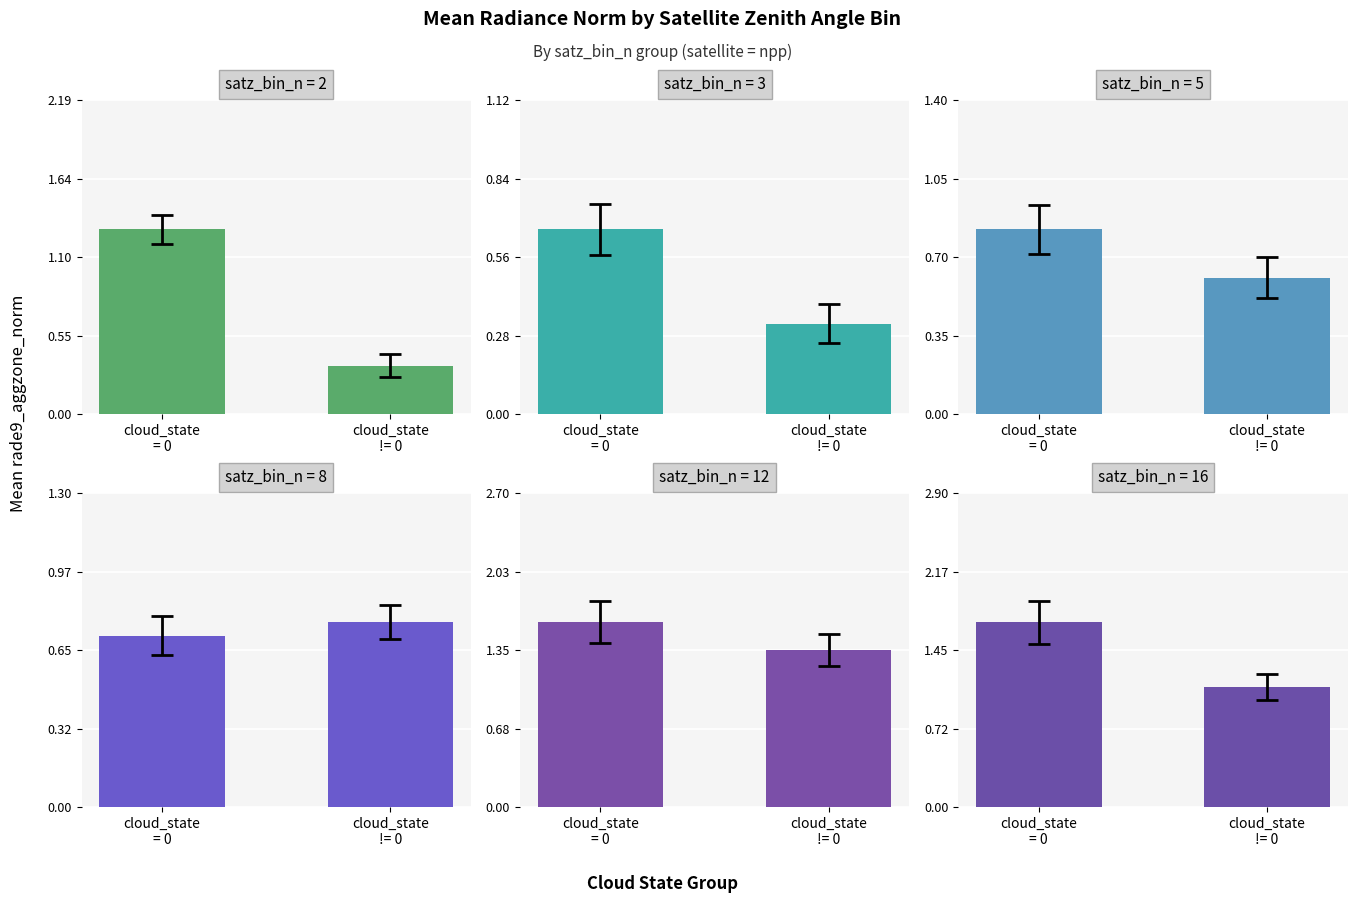

What is the label of the 1st bar from the left?

cloud_state
= 0